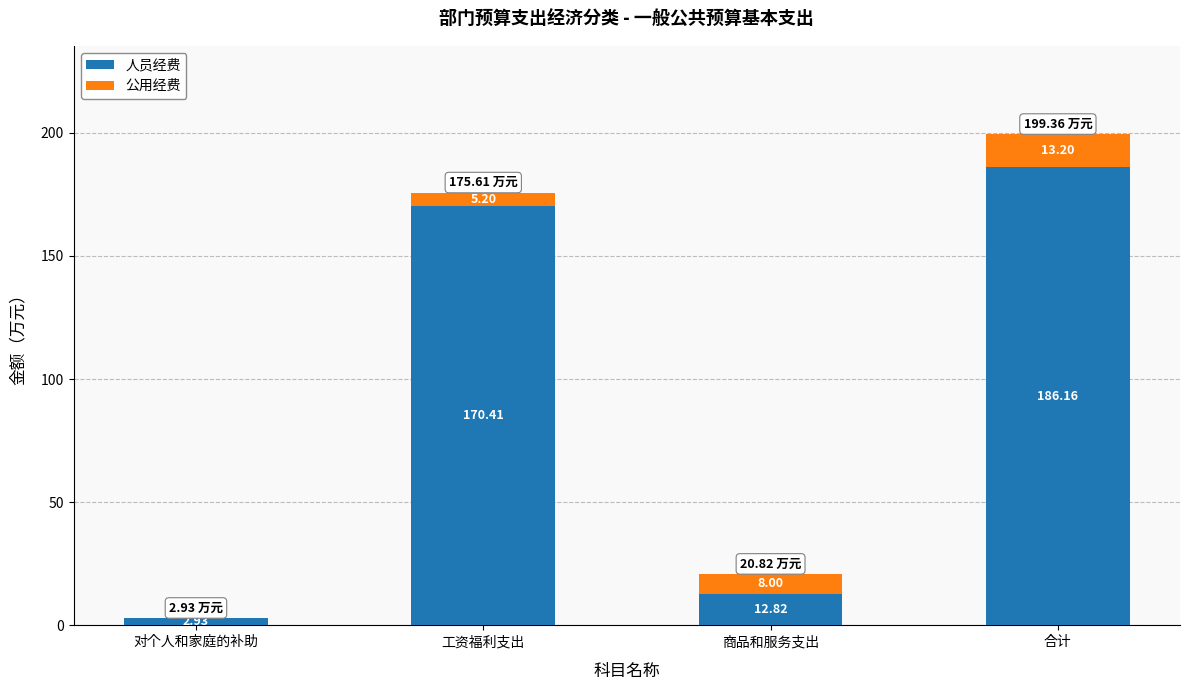

Does the chart contain stacked bars?

Yes